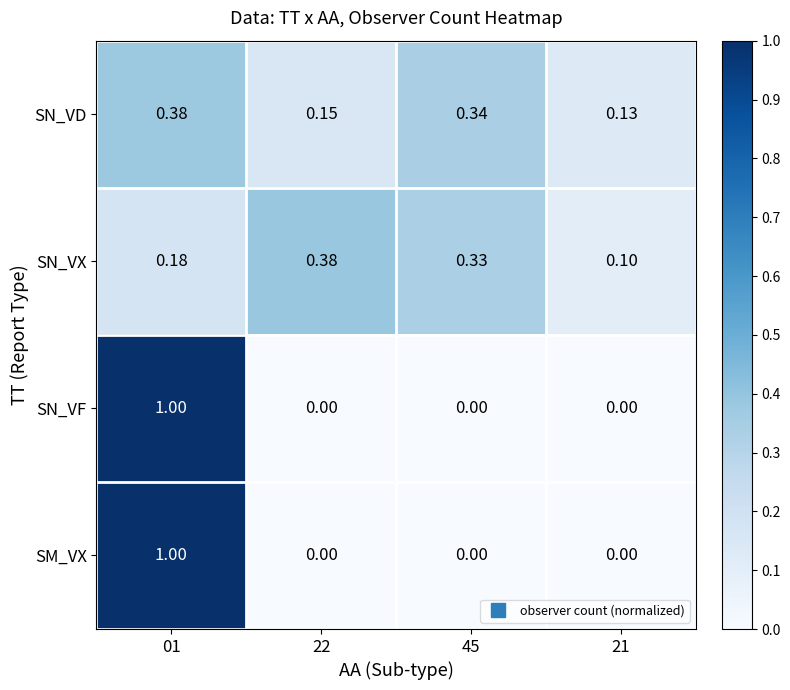

At which category is the sum across all series the highest?

01